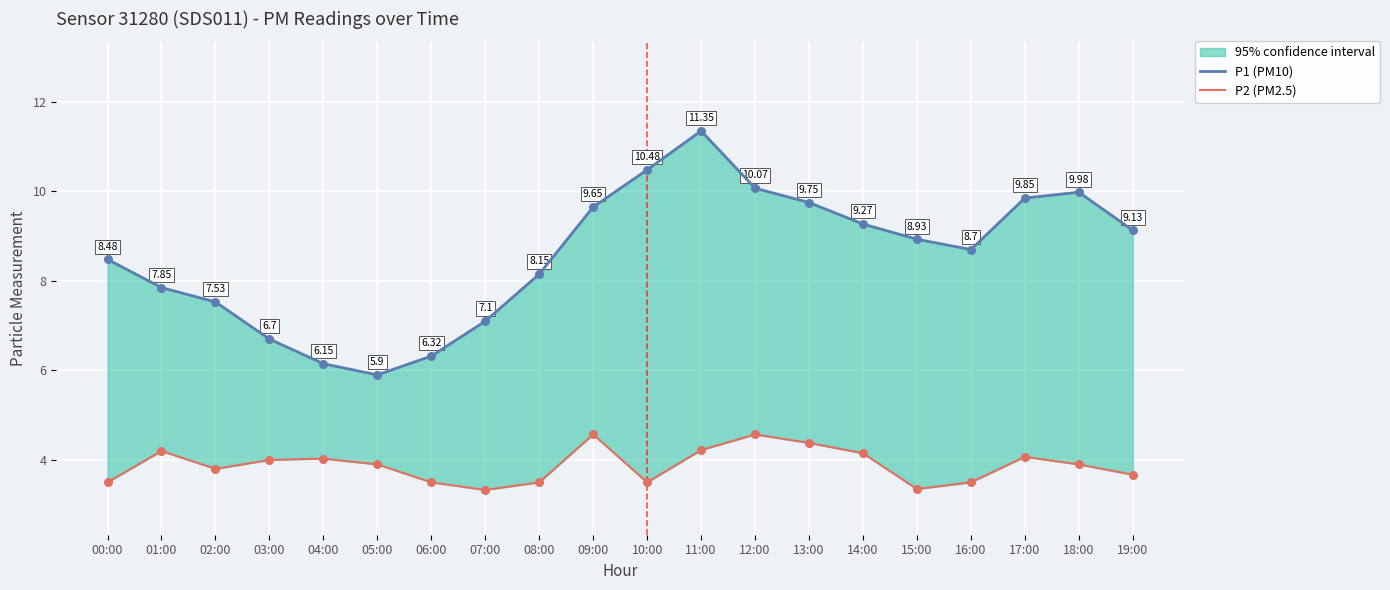

Which series has the widest spread of Y values?

P1 (PM10)